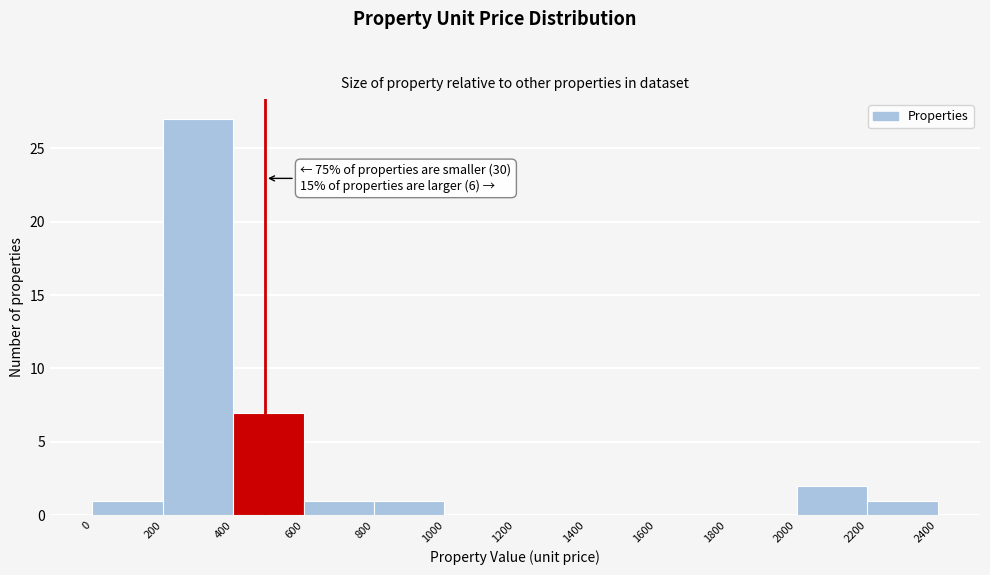

Over which range of the x-axis is the bar tallest?

200 to 400